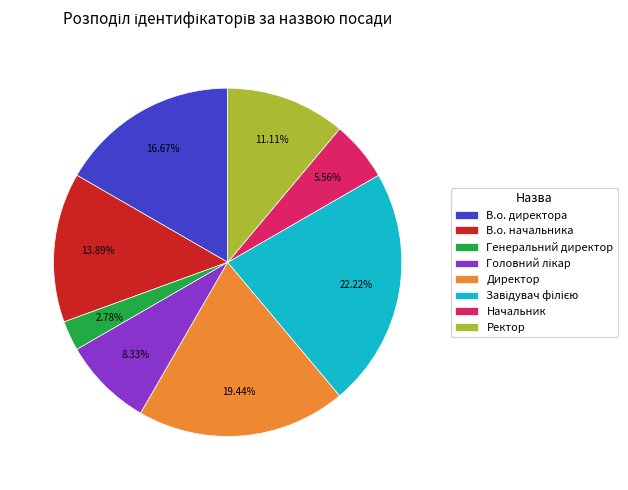

Between Директор and Начальник, which is larger?

Директор